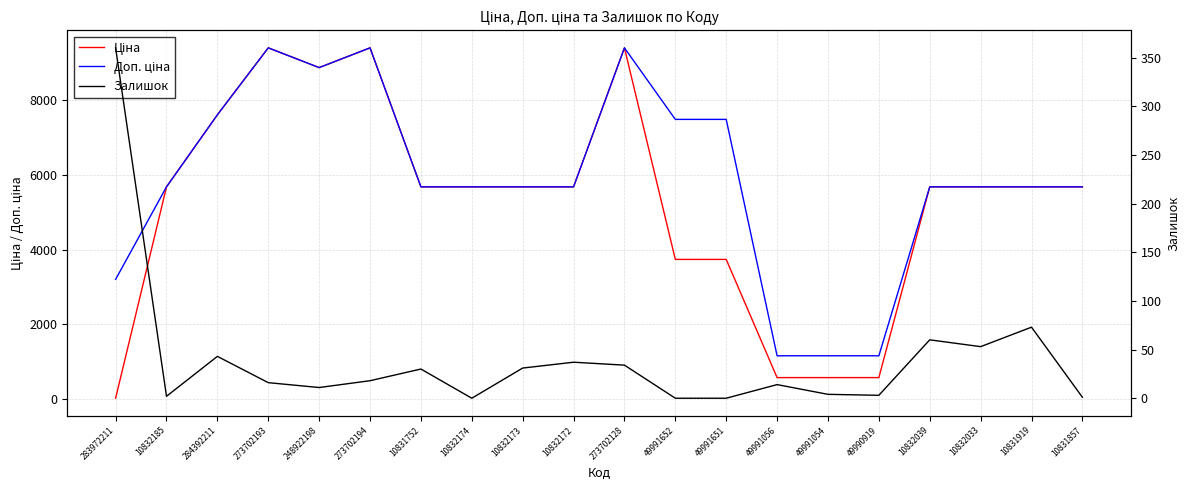

At which label does Доп. ціна first exceed 5673?

10832185